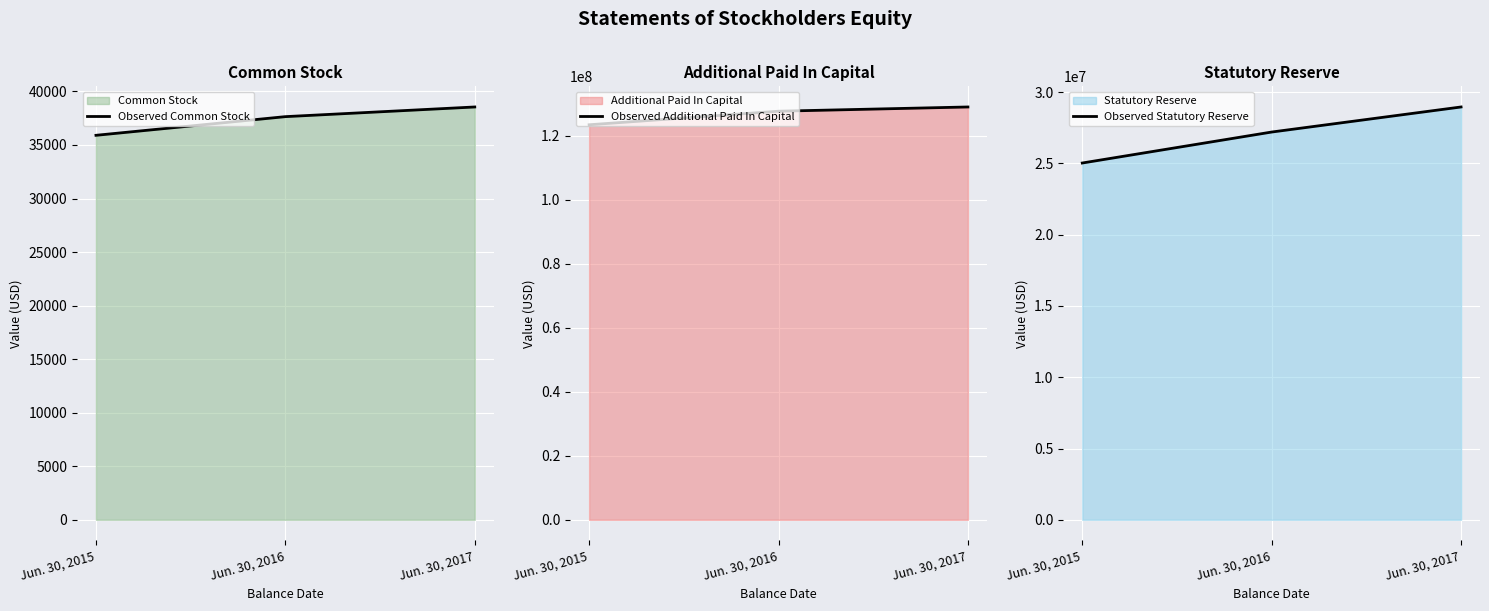

Between Jun. 30, 2016 and Jun. 30, 2017, which is larger?

Jun. 30, 2017